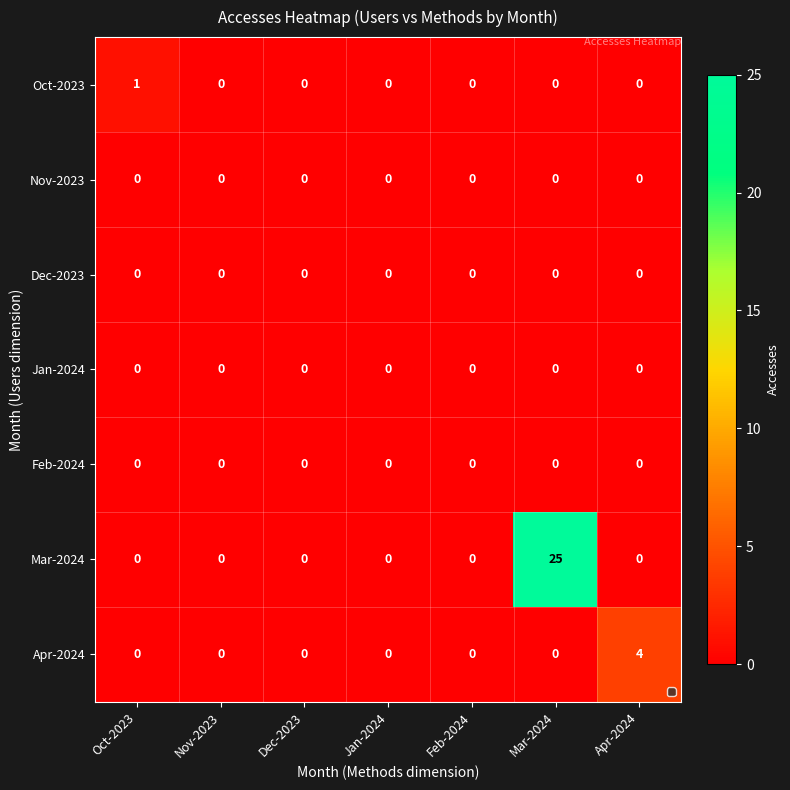

Which label corresponds to the largest value in the chart?

Mar-2024